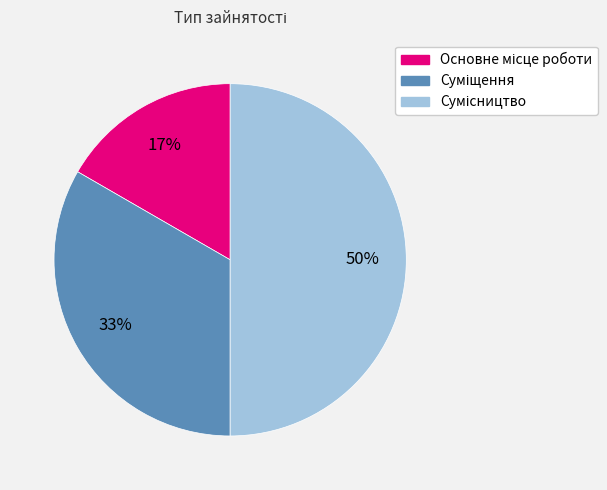

To the nearest percent, what is the difference between the largest and smallest slice percentages?

33%